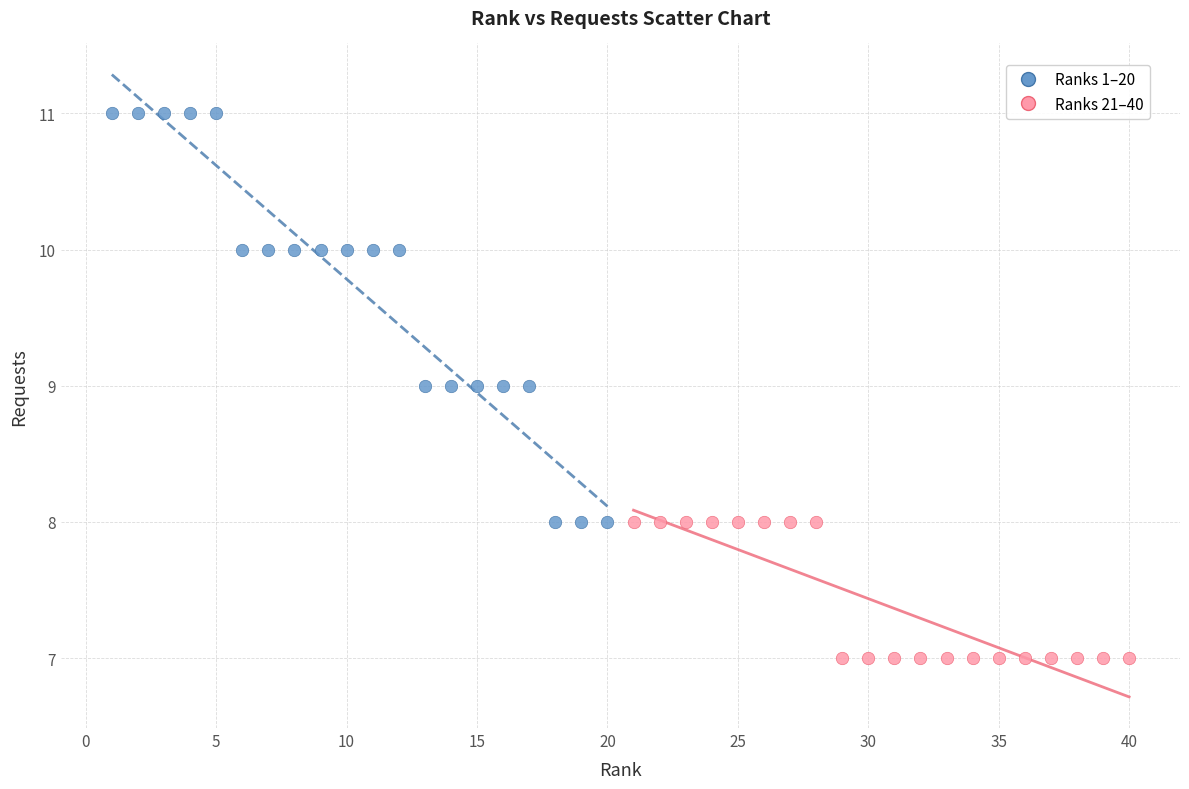

Which series has the widest spread of Y values?

Ranks 1–20